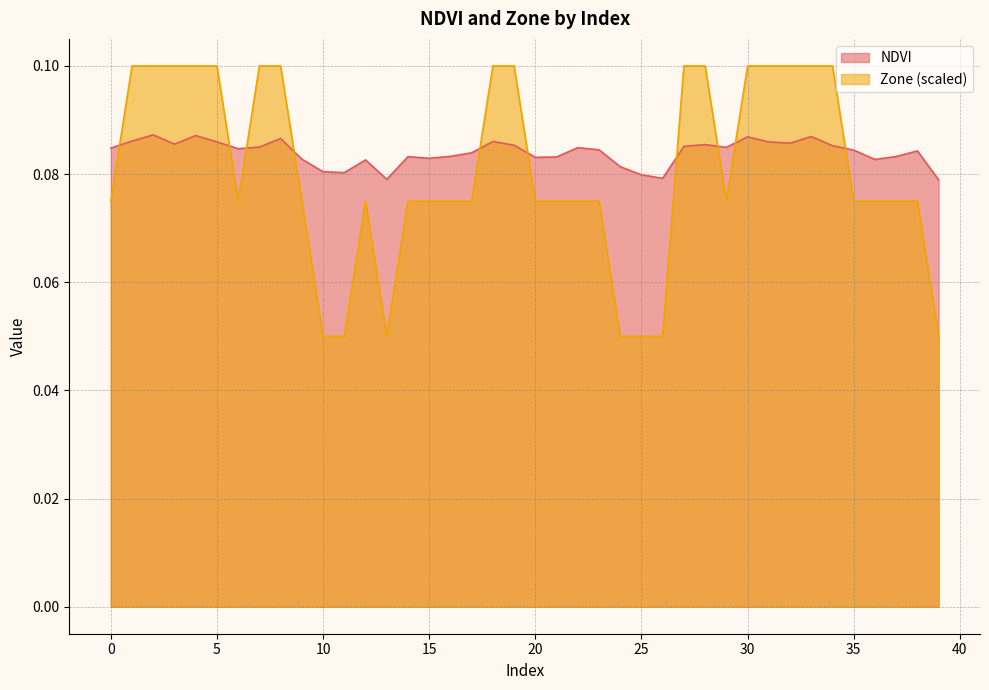

The value of Zone at 12 is 0.1. True or false?

True